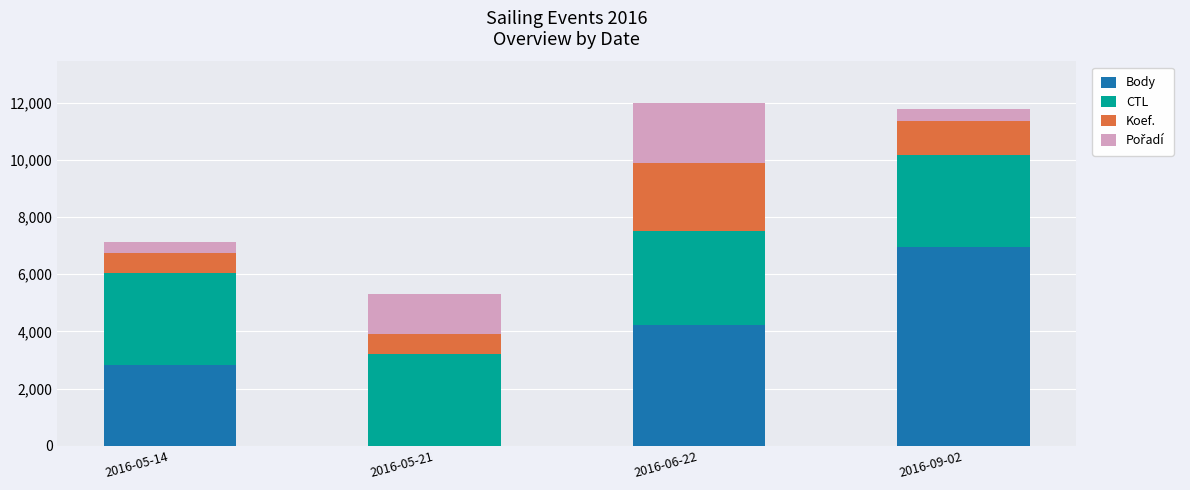

What is the total value across all series at 2016-06-22?

12003.4